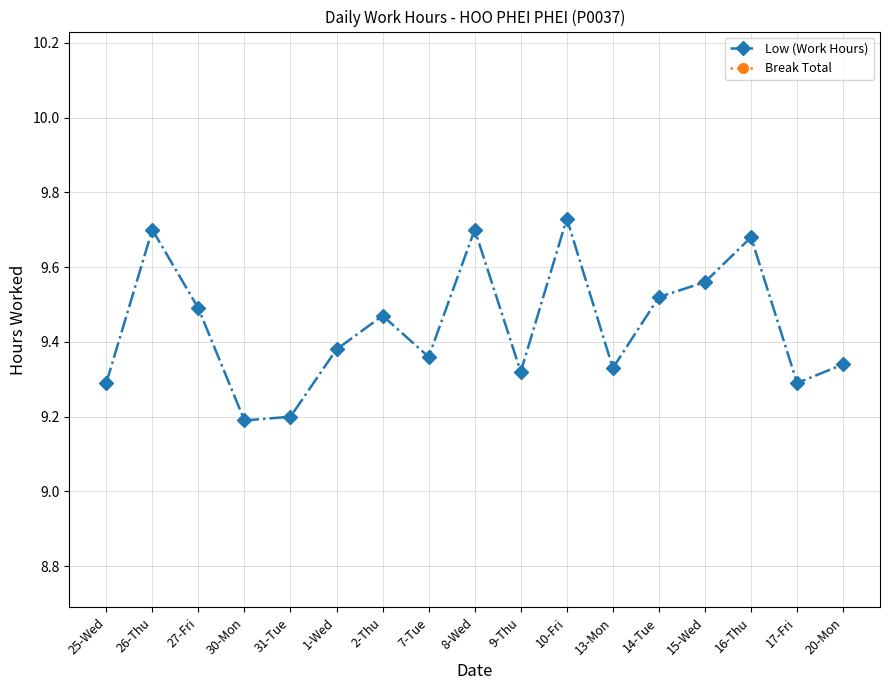

Reading right to left, transcribe all the data shown in this chart.

Low (Work Hours): 9.3	9.3	9.7	9.6	9.5	9.3	9.7	9.3	9.7	9.4	9.5	9.4	9.2	9.2	9.5	9.7	9.3
Break Total: 0.0	0.0	0.0	0.0	0.0	0.0	0.0	0.0	0.0	0.0	0.0	0.0	0.0	0.0	0.0	0.0	0.0